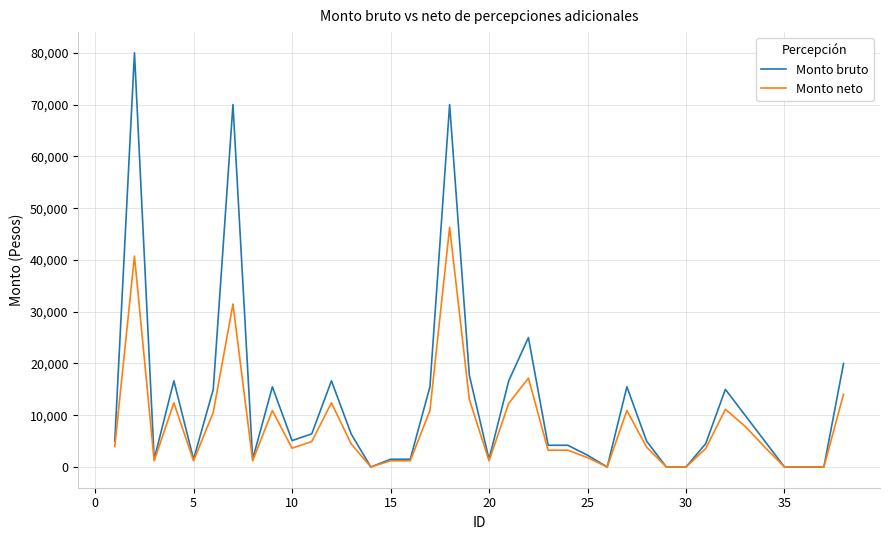

What is the highest value of the Monto neto series?

46312.0